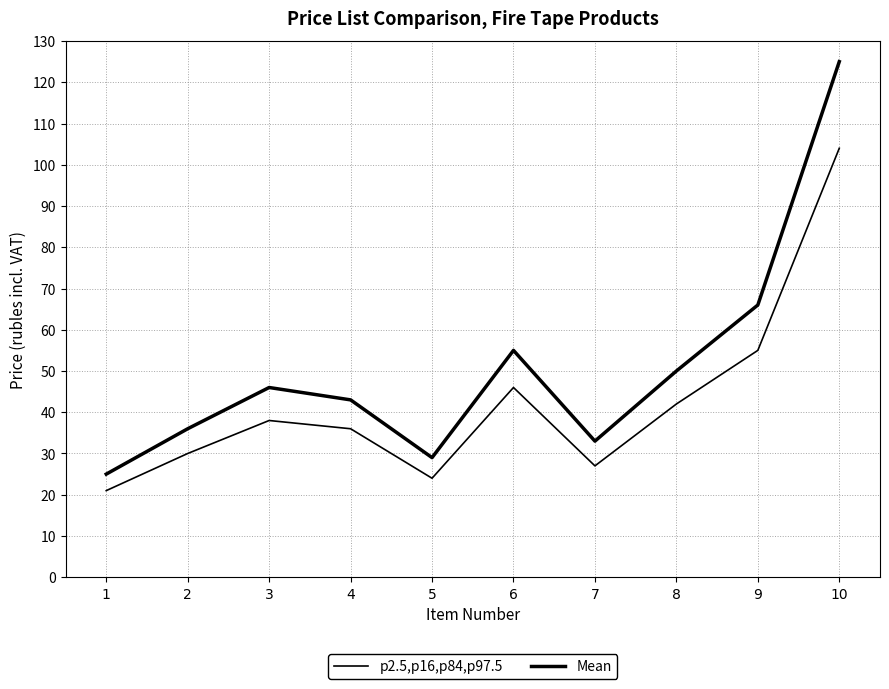

Is it true that p2.5,p16,p84,p97.5 equals 46 at 6?

True